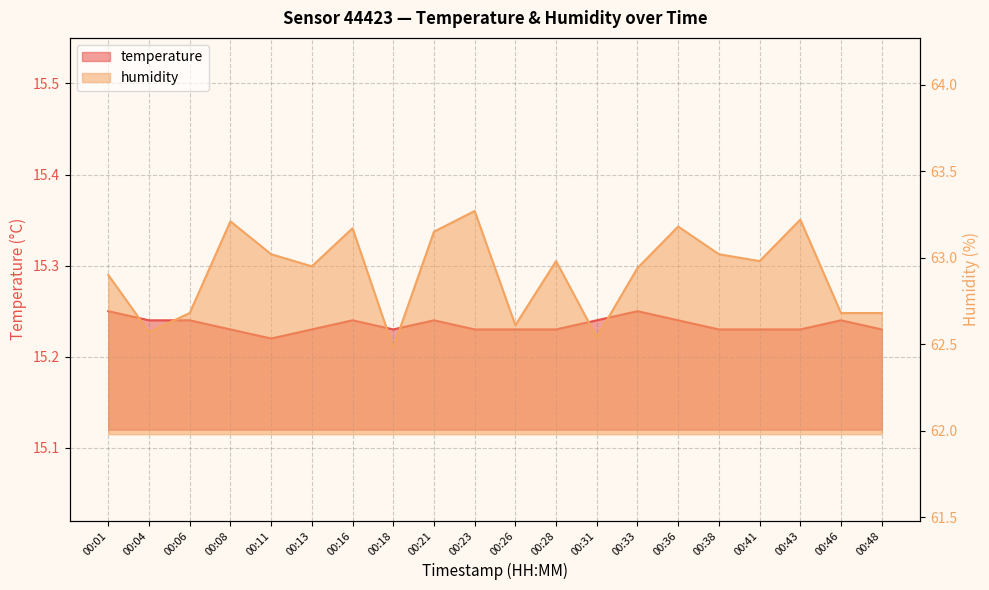

Rank the categories by humidity value from highest to lowest.

00:23, 00:43, 00:08, 00:36, 00:16, 00:21, 00:11, 00:38, 00:28, 00:41, 00:13, 00:33, 00:01, 00:06, 00:46, 00:48, 00:26, 00:04, 00:31, 00:18